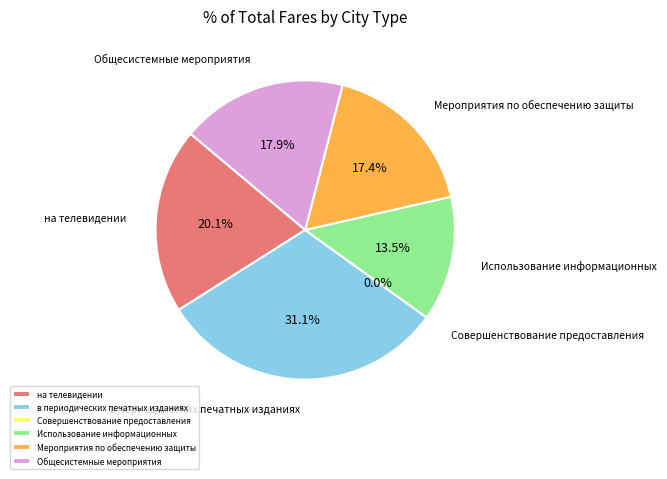

Rank the categories by value from lowest to highest.

Совершенствование предоставления, Использование информационных, Мероприятия по обеспечению защиты, Общесистемные мероприятия, на телевидении, в периодических печатных изданиях